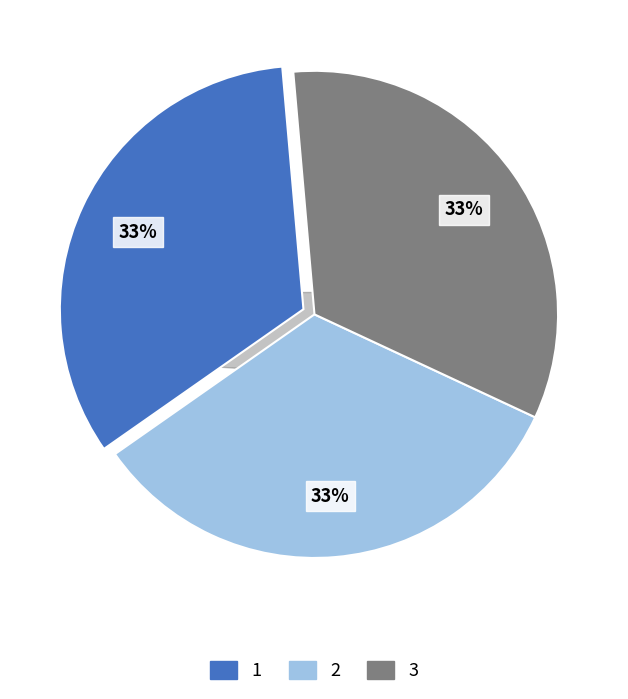

How many segments does this pie chart have?

3